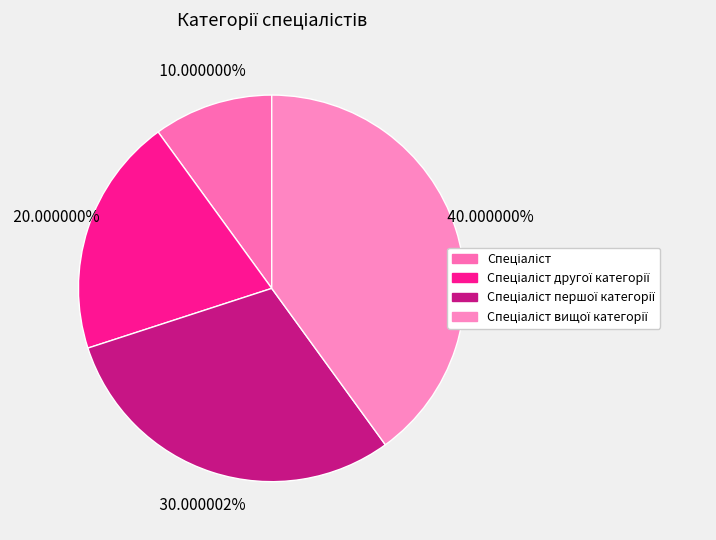

To the nearest percent, what is the combined percentage of Спеціаліст and Спеціаліст першої категорії?

40%